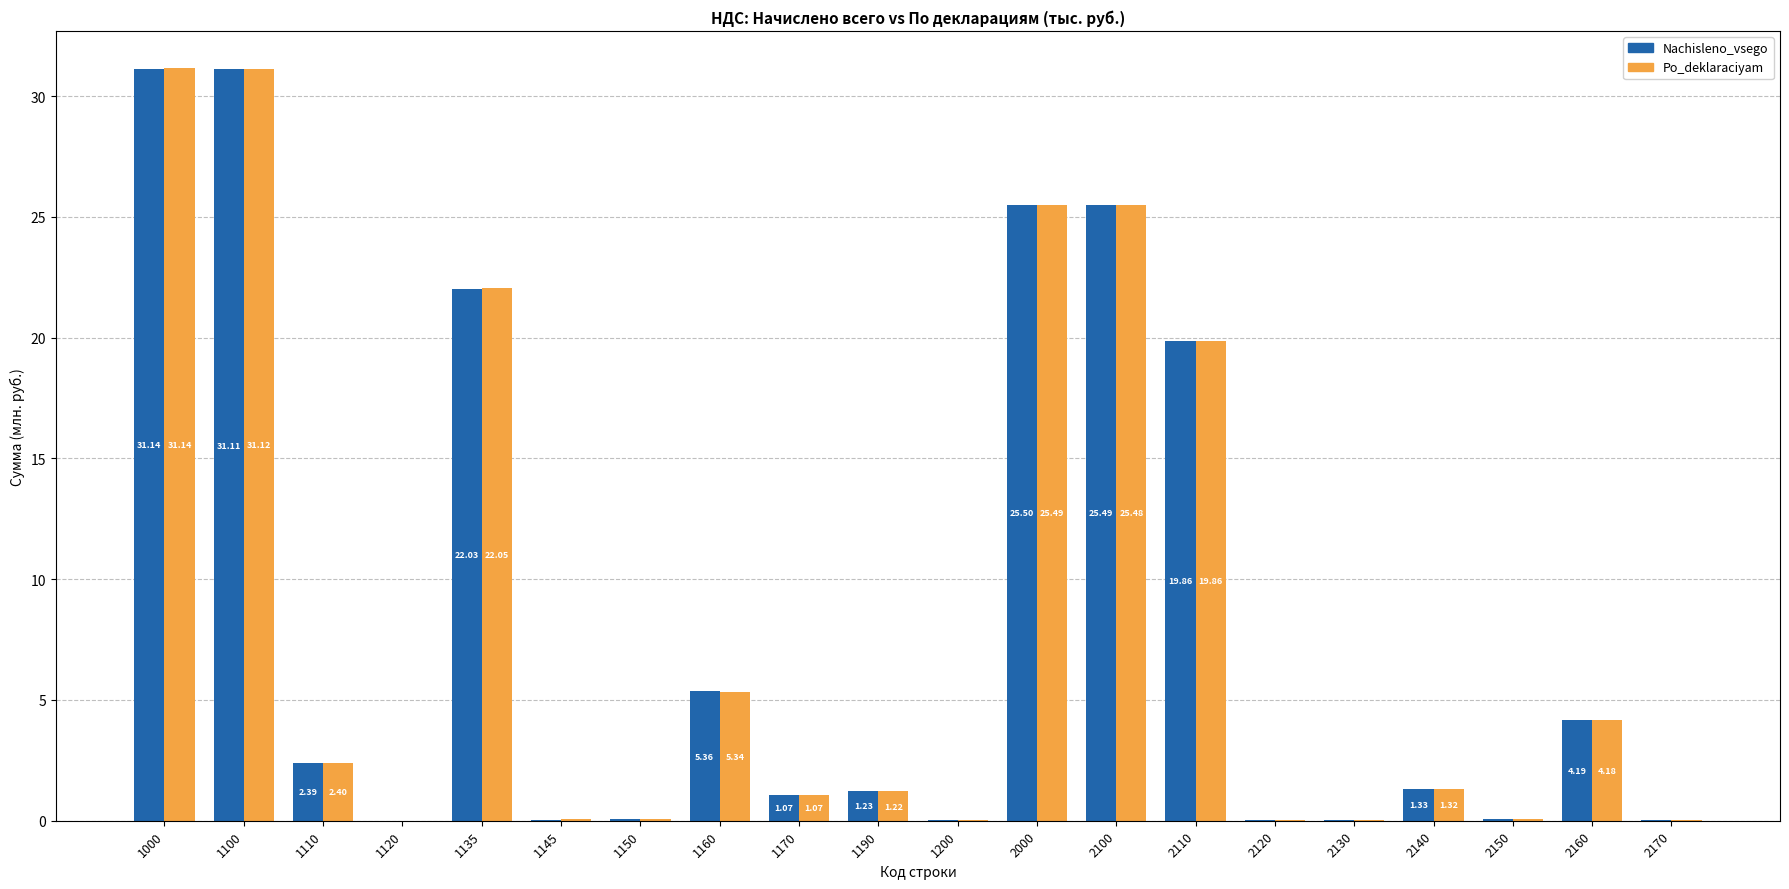

At which category is the sum across all series the highest?

1000